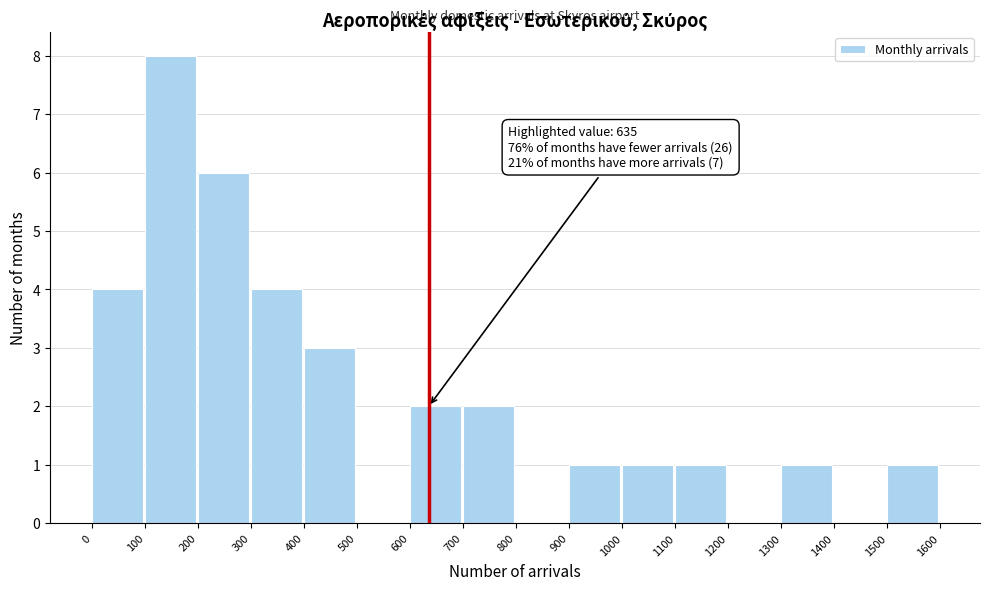

Which range on the x-axis has the tallest bar?

100 to 200